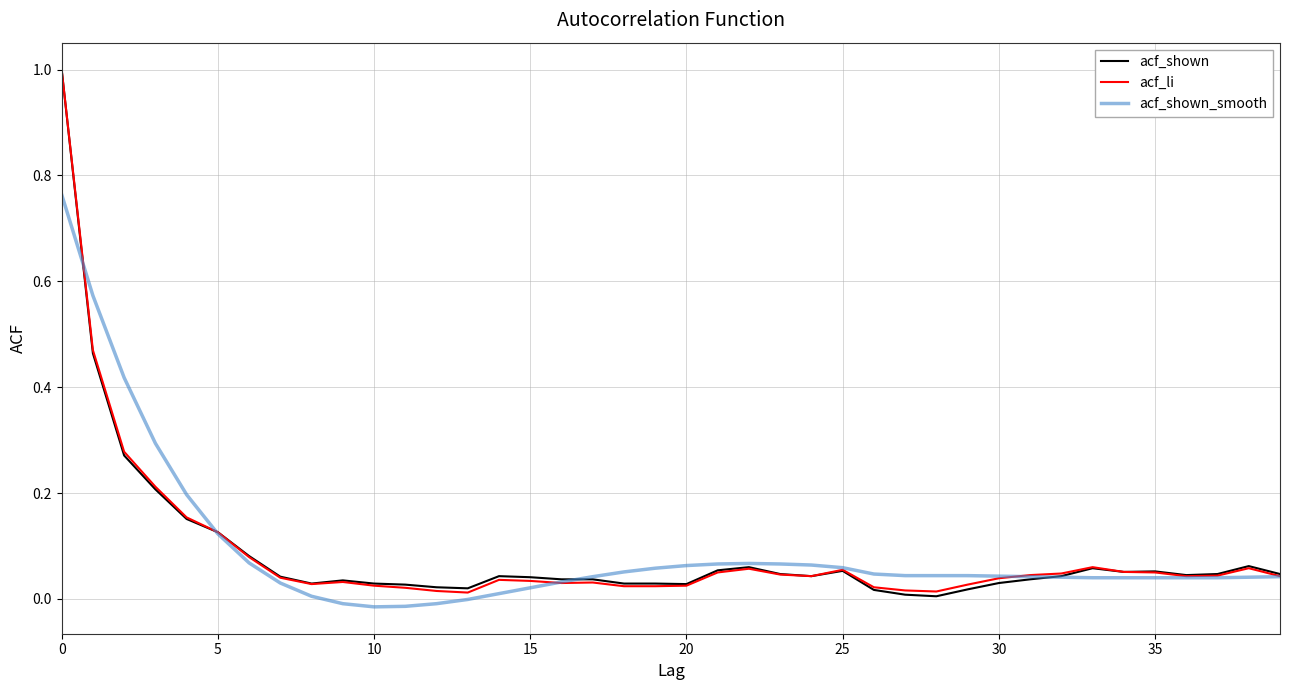

What is the maximum value shown in the chart?

1.0